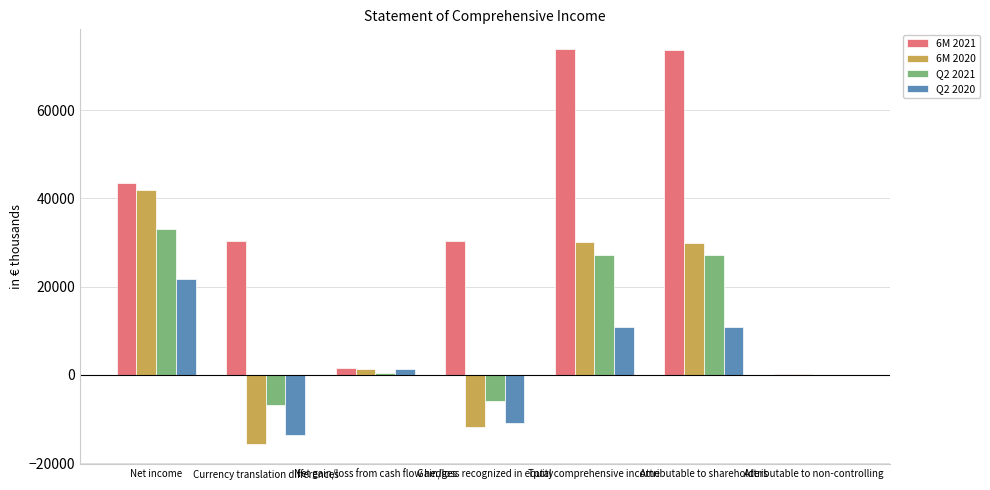

Which series changed the most between Net income and Attributable to shareholders?

6M 2021